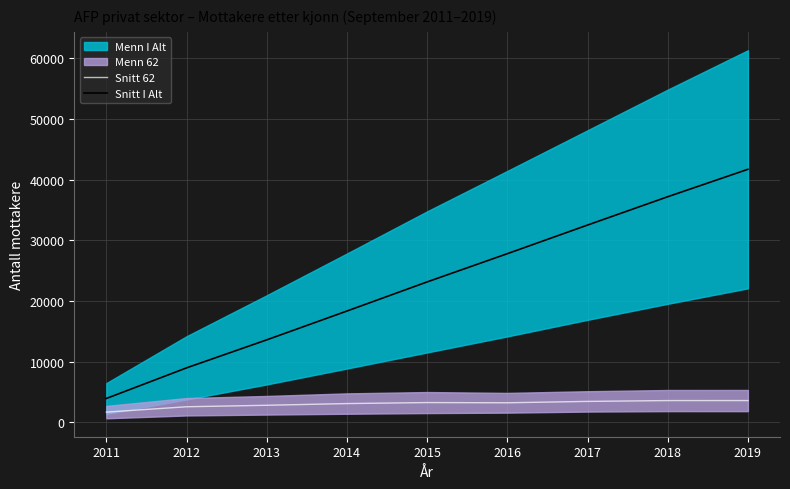

What is the total value across all series at 2013?

16428.5